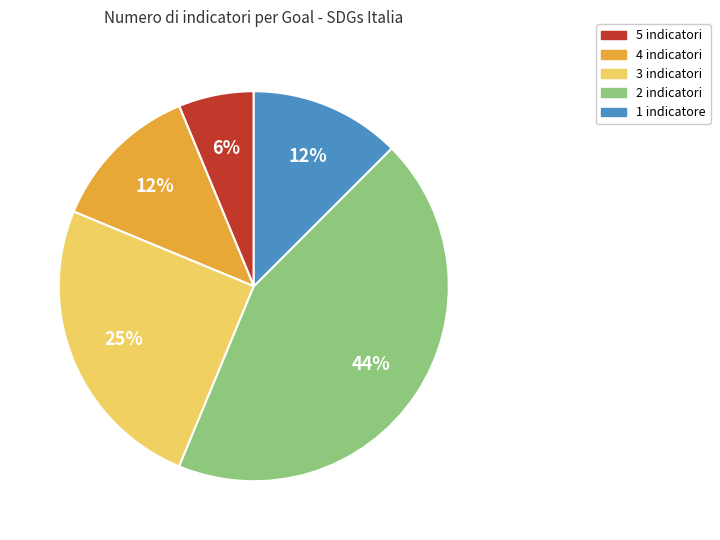

To the nearest percent, what is the average slice percentage?

20%